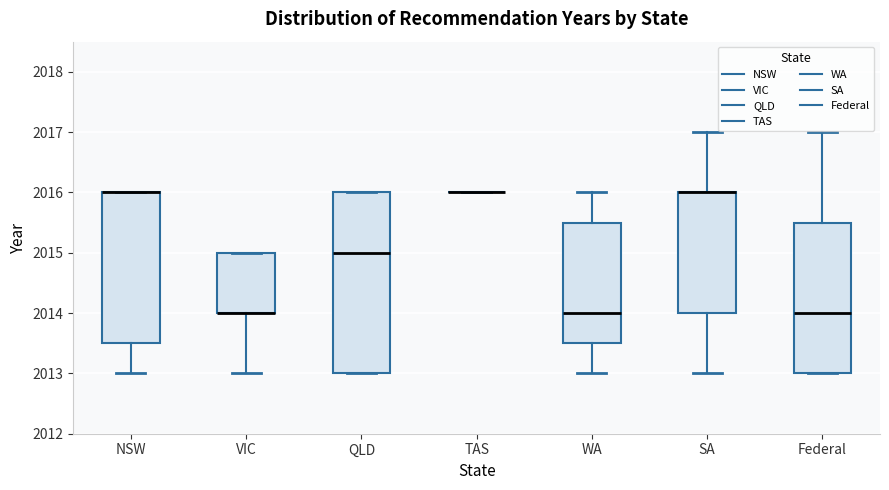

Which box is the tallest, from its lower edge to its upper edge?

QLD